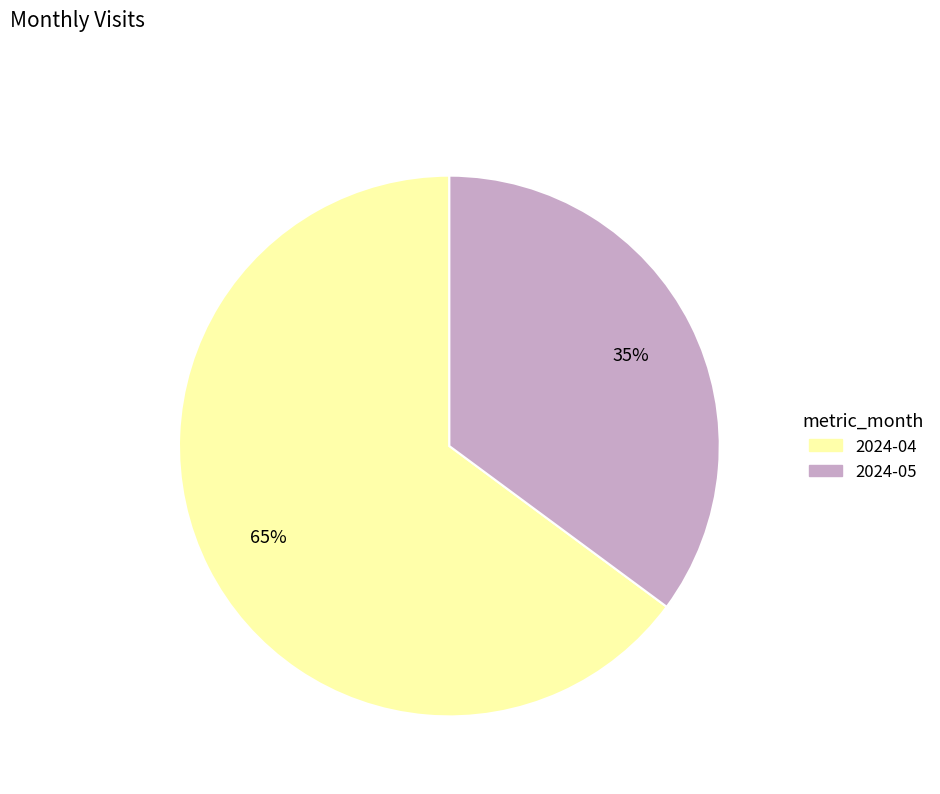

The 2024-04 slice represents 65% of the pie. True or false?

True